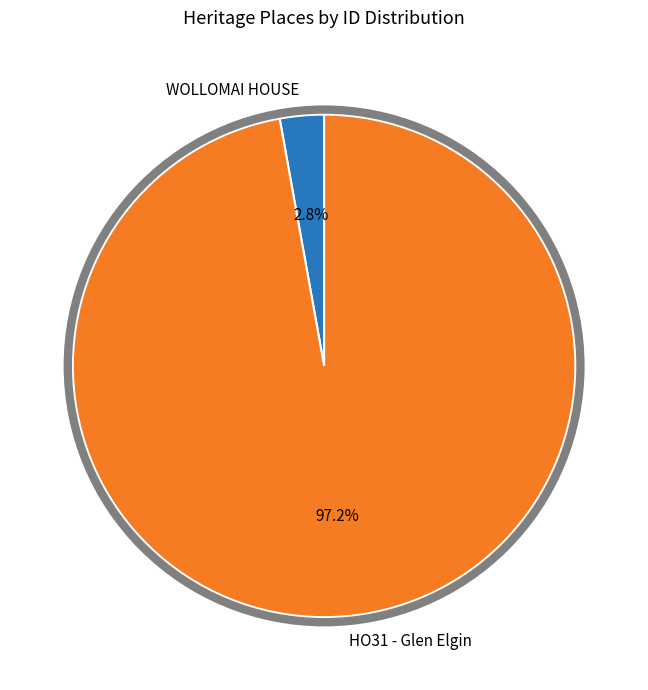

Between WOLLOMAI HOUSE and HO31 - Glen Elgin, which is larger?

HO31 - Glen Elgin